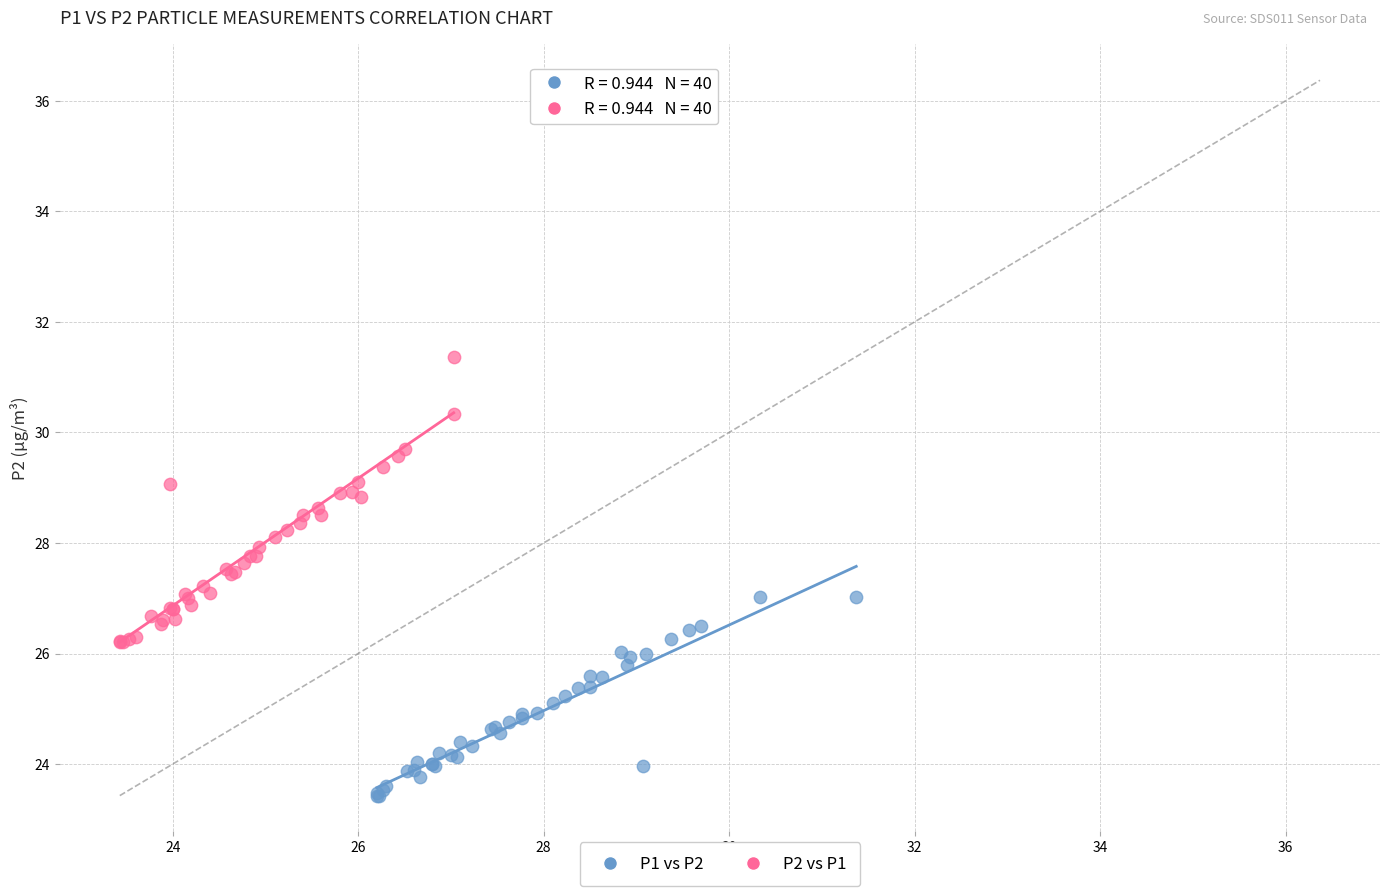

Which series reaches the maximum Y coordinate?

P2 vs P1